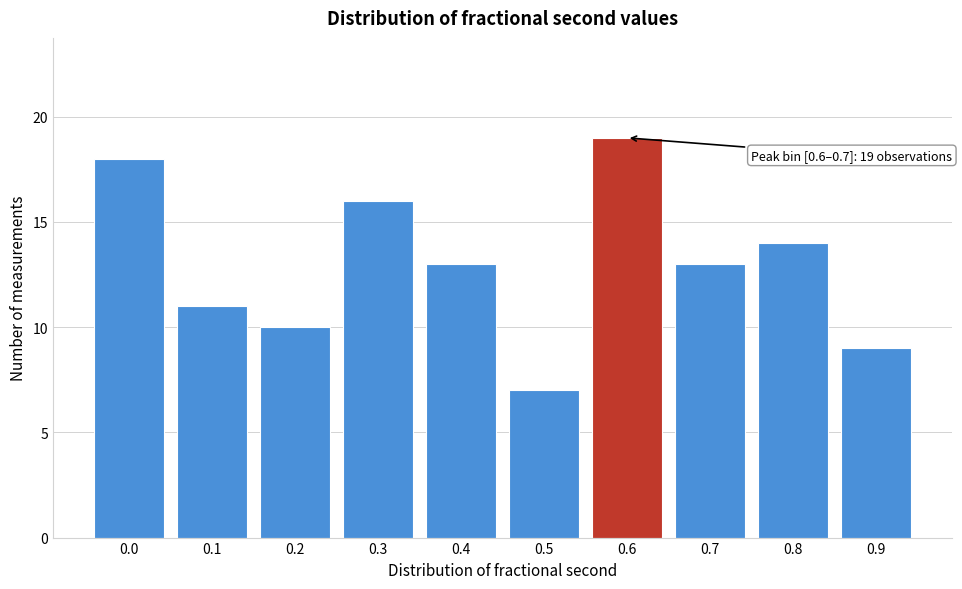

Reading left to right, extract all data points from this chart.

0.0=18	0.1=11	0.2=10	0.3=16	0.4=13	0.5=7	0.6=19	0.7=13	0.8=14	0.9=9